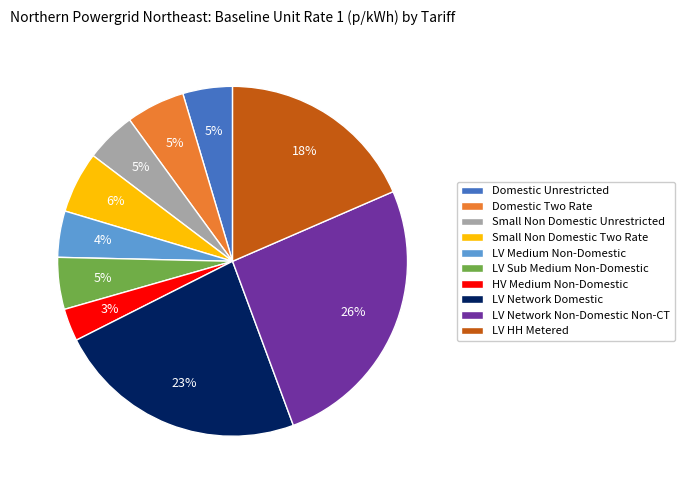

To the nearest percent, what is the difference between the HV Medium Non-Domestic and LV HH Metered slice percentages?

15%